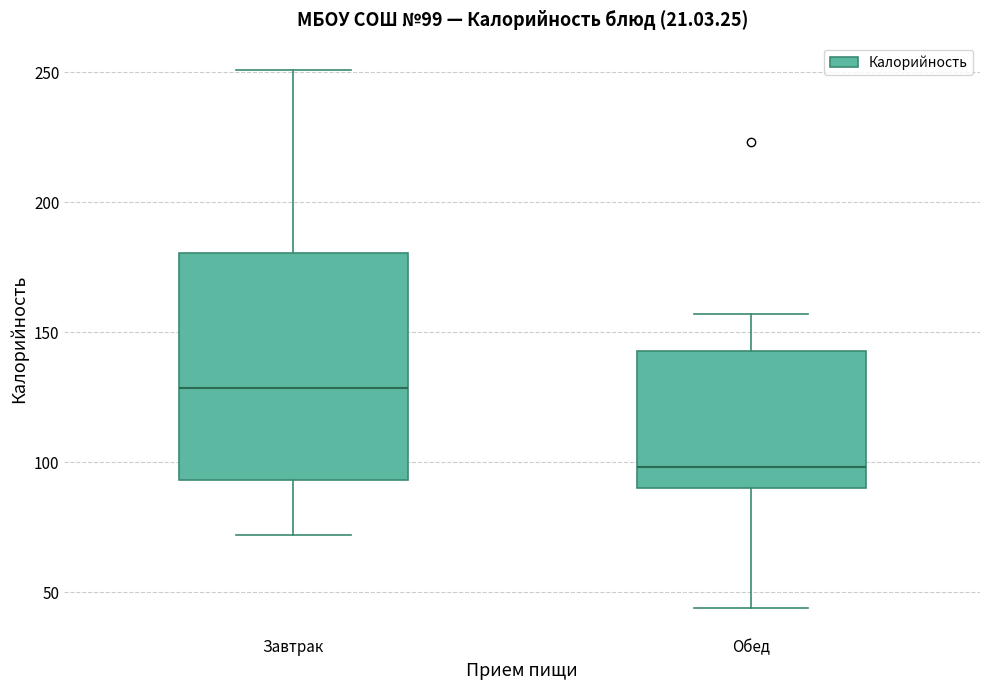

Comparing the boxes themselves (not the whiskers), which one is the tallest?

Завтрак